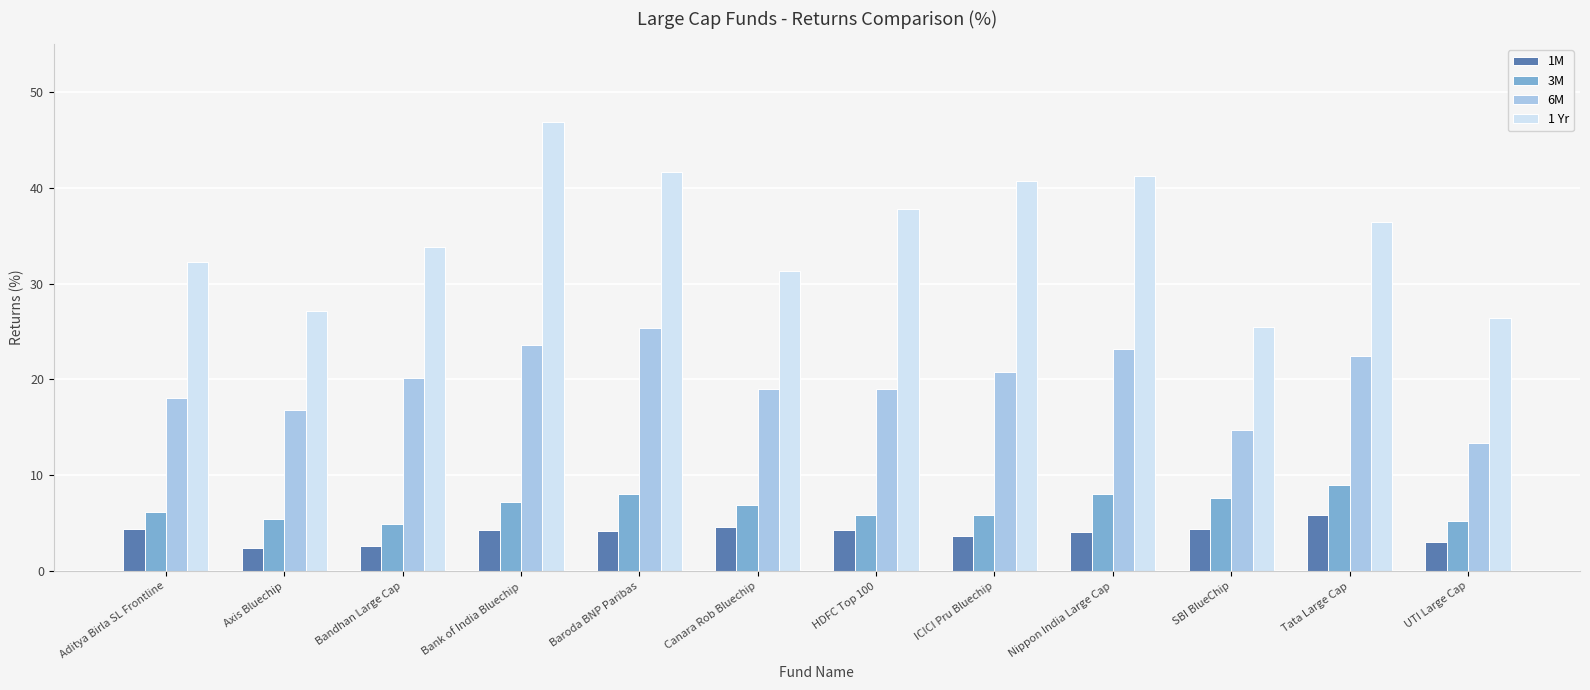

What position from the left is HDFC Top 100?

7